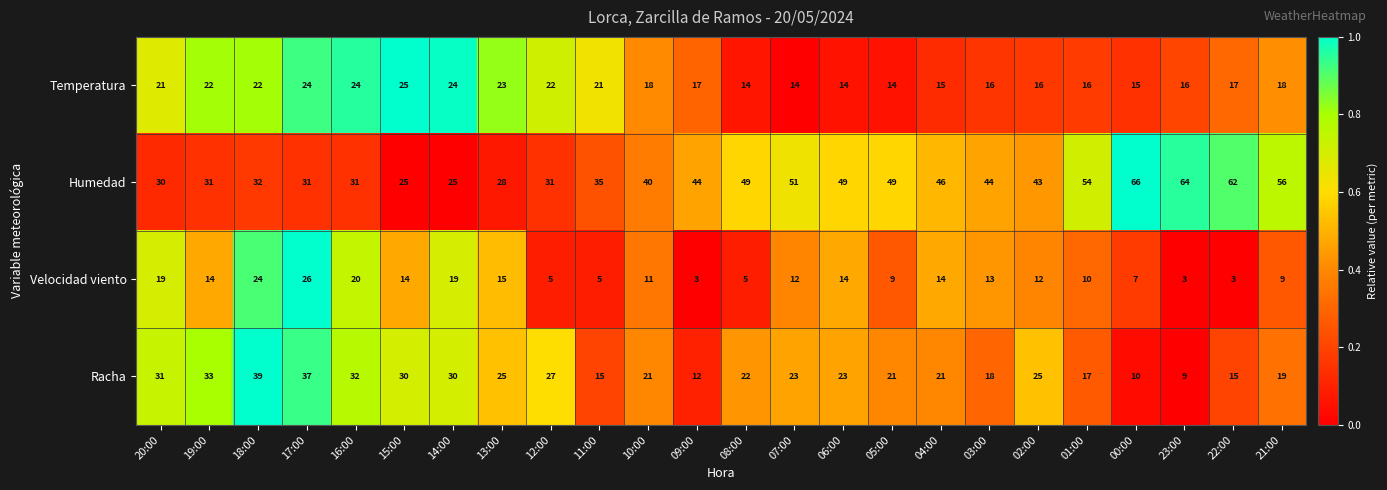

What is the greatest value displayed?

66